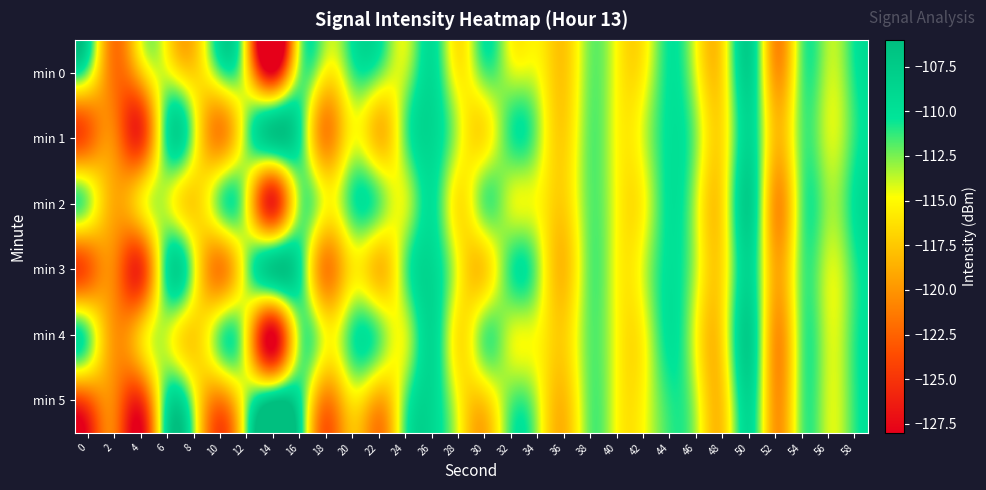

Reading left to right, list all the values displayed in this chart.

min 0: 0=-112.6	2=-121.8	4=-117.5	6=-114.4	8=-117.0	10=-111.8	12=-116.1	14=-127.9	16=-112.8	18=-115.3	20=-111.5	22=-112.0	24=-113.5	26=-109.4	28=-115.6	30=-111.8	32=-113.9	34=-114.8	36=-117.5	38=-112.3	40=-115.1	42=-115.3	44=-110.2	46=-114.5	48=-116.1	50=-108.3	52=-119.9	54=-111.9	56=-113.7	58=-110.5
min 1: 0=-122.8	2=-120.9	4=-125.0	6=-110.2	8=-113.8	10=-120.6	12=-112.5	14=-106.9	16=-110.2	18=-120.7	20=-115.0	22=-118.0	24=-112.0	26=-109.0	28=-114.0	30=-116.0	32=-111.0	34=-113.0	36=-117.0	38=-112.0	40=-115.0	42=-114.0	44=-110.0	46=-113.0	48=-116.0	50=-109.0	52=-118.0	54=-112.0	56=-114.0	58=-111.0
min 2: 0=-113.0	2=-119.0	4=-116.0	6=-114.0	8=-117.0	10=-112.0	12=-115.0	14=-126.0	16=-113.0	18=-115.0	20=-111.0	22=-112.0	24=-114.0	26=-110.0	28=-116.0	30=-112.0	32=-114.0	34=-115.0	36=-117.0	38=-112.0	40=-115.0	42=-115.0	44=-110.0	46=-114.0	48=-116.0	50=-108.0	52=-120.0	54=-112.0	56=-113.0	58=-110.0
min 3: 0=-123.0	2=-121.0	4=-125.0	6=-110.0	8=-114.0	10=-121.0	12=-113.0	14=-107.0	16=-110.0	18=-121.0	20=-116.0	22=-118.0	24=-112.0	26=-109.0	28=-115.0	30=-117.0	32=-111.0	34=-113.0	36=-118.0	38=-112.0	40=-115.0	42=-114.0	44=-110.0	46=-114.0	48=-116.0	50=-109.0	52=-119.0	54=-112.0	56=-114.0	58=-111.0
min 4: 0=-112.0	2=-120.0	4=-117.0	6=-114.0	8=-117.0	10=-112.0	12=-116.0	14=-128.0	16=-113.0	18=-115.0	20=-111.0	22=-112.0	24=-114.0	26=-109.0	28=-116.0	30=-112.0	32=-114.0	34=-115.0	36=-117.0	38=-112.0	40=-115.0	42=-115.0	44=-110.0	46=-115.0	48=-116.0	50=-108.0	52=-120.0	54=-112.0	56=-114.0	58=-111.0
min 5: 0=-123.0	2=-121.0	4=-125.0	6=-110.0	8=-114.0	10=-121.0	12=-113.0	14=-107.0	16=-110.0	18=-121.0	20=-116.0	22=-119.0	24=-112.0	26=-109.0	28=-115.0	30=-117.0	32=-112.0	34=-114.0	36=-118.0	38=-112.0	40=-115.0	42=-115.0	44=-111.0	46=-114.0	48=-117.0	50=-109.0	52=-120.0	54=-112.0	56=-114.0	58=-111.0